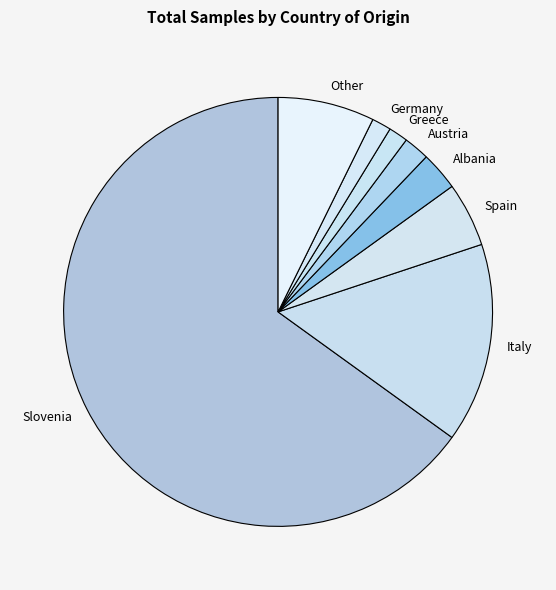

Is it true that Spain is 5% of the pie?

True